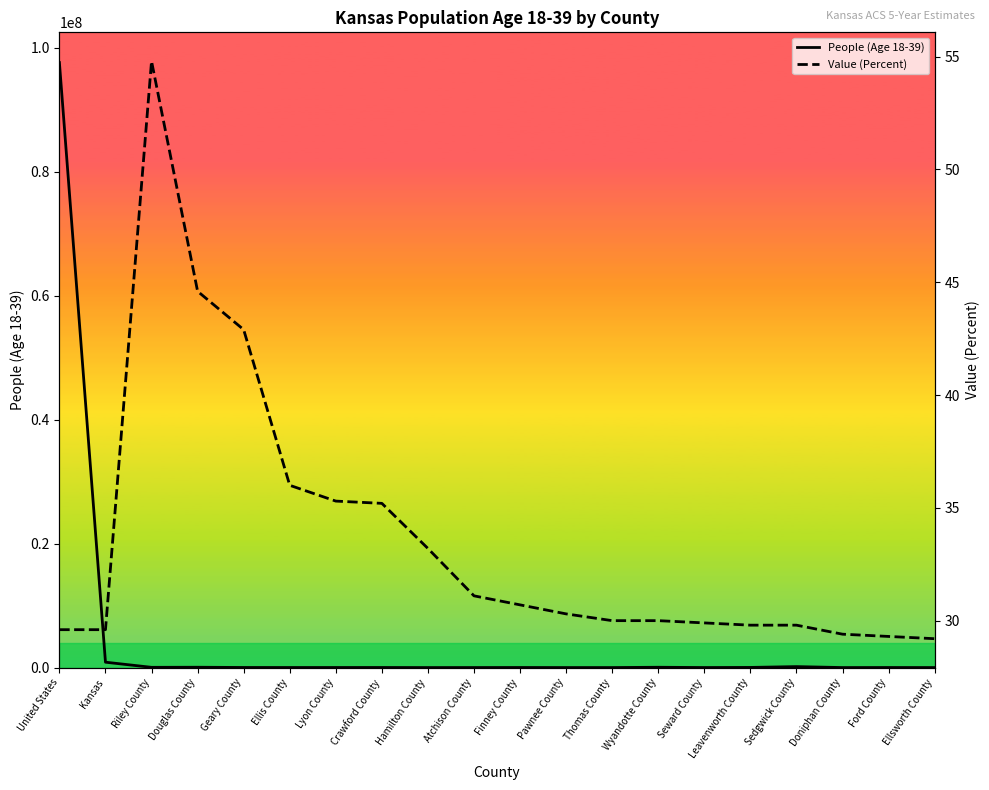

At Riley County, list the series in order from smallest to largest.

Value (Percent), People (Age 18-39)